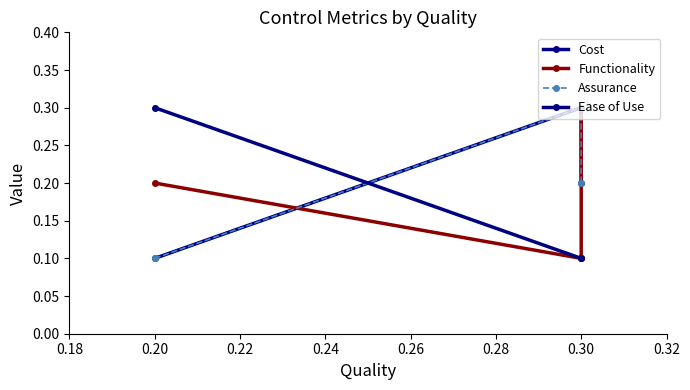

Read the Ease of Use value at 0.30.

0.1